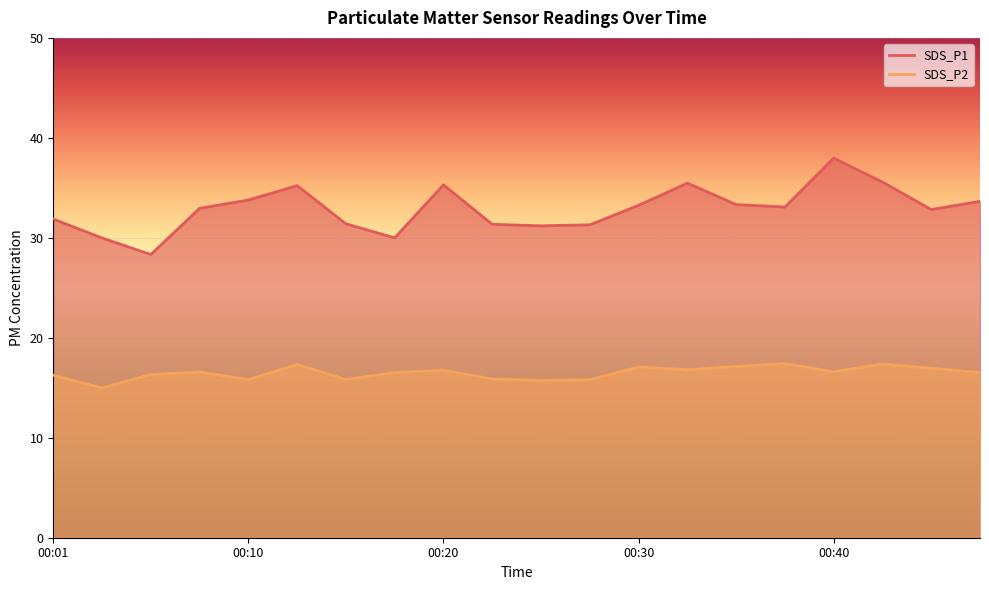

True or false: SDS_P1 and SDS_P2 cross at least once.

False